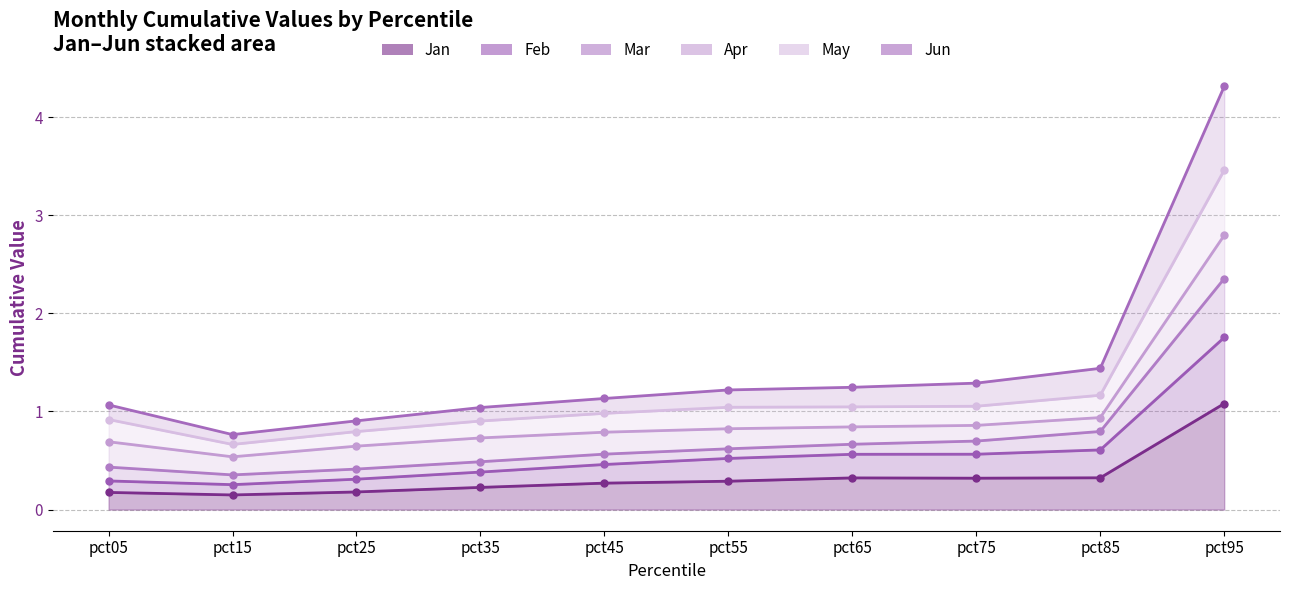

Does the chart have visible grid lines?

Yes